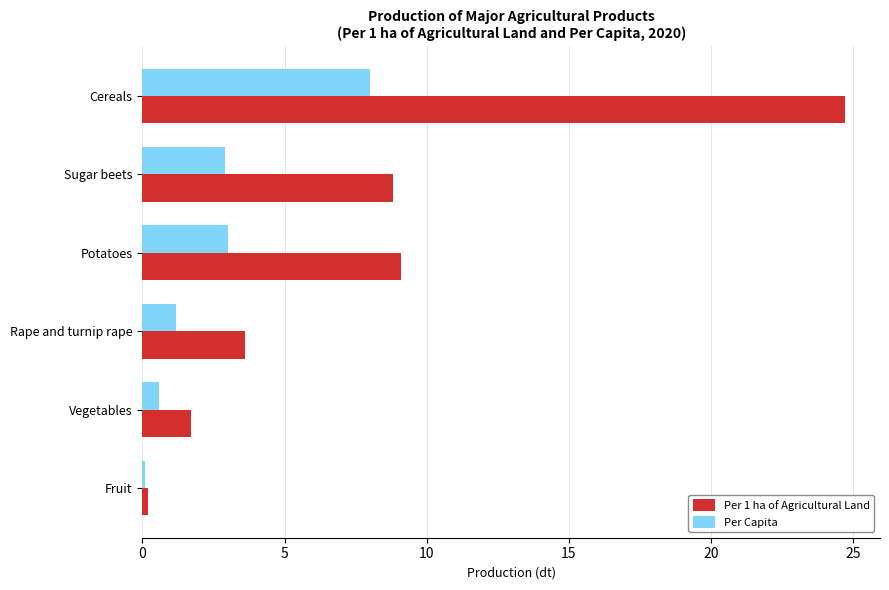

List the series in order of their peak value, highest first.

Per 1 ha of Agricultural Land, Per Capita